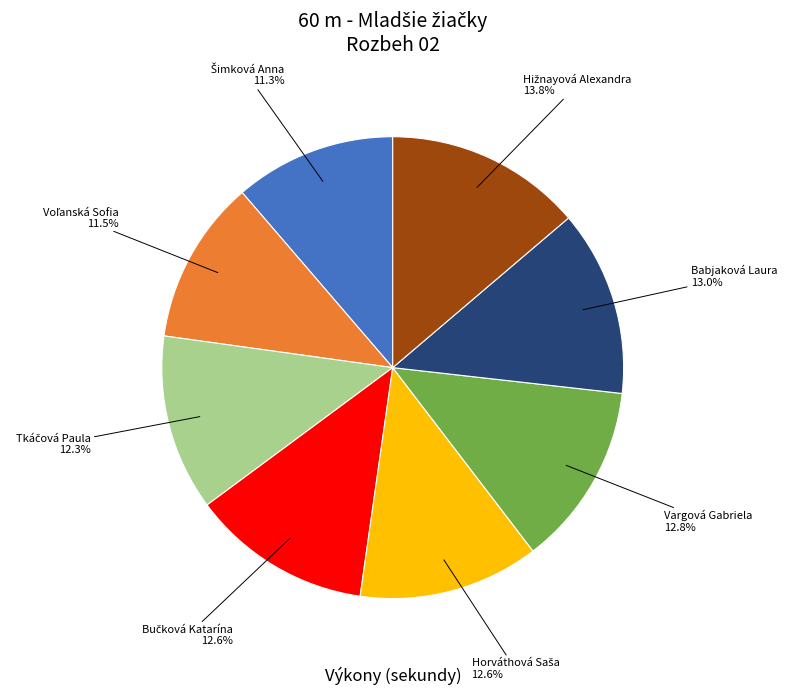

How many segments does this pie chart have?

8